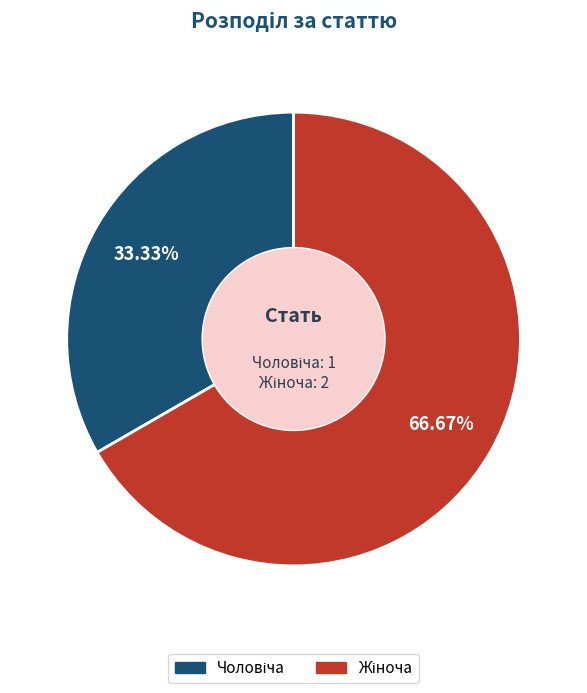

How many segments does this pie chart have?

2